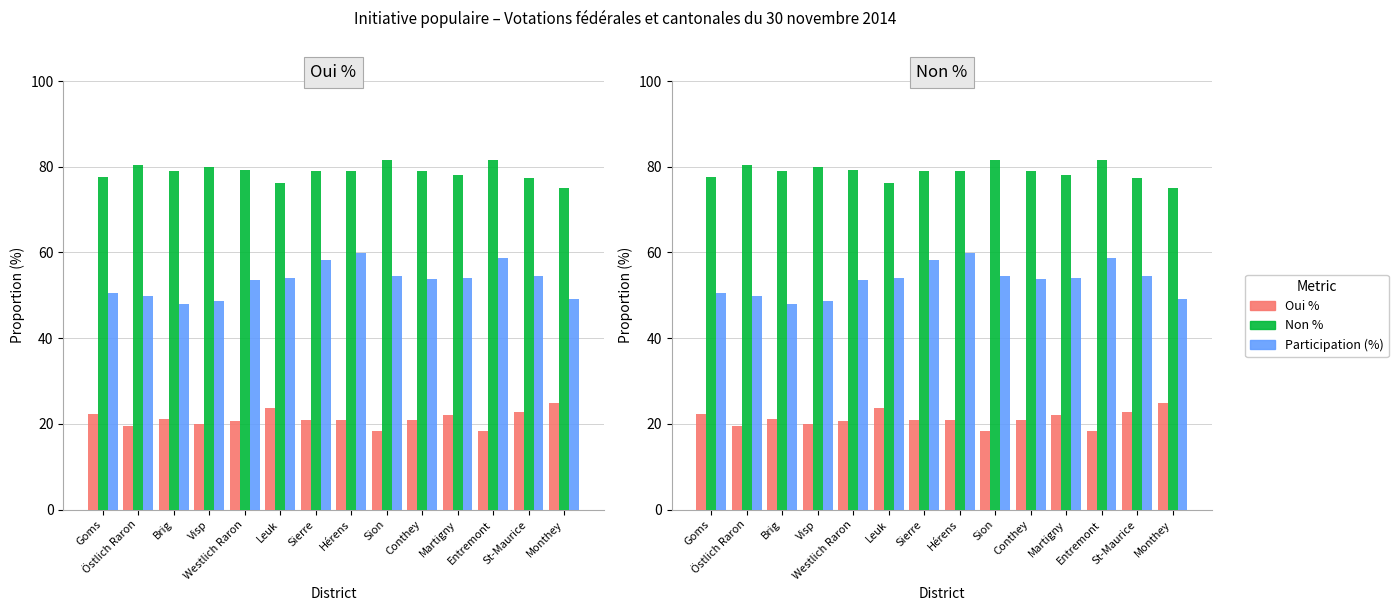

How many series are shown in this chart?

3